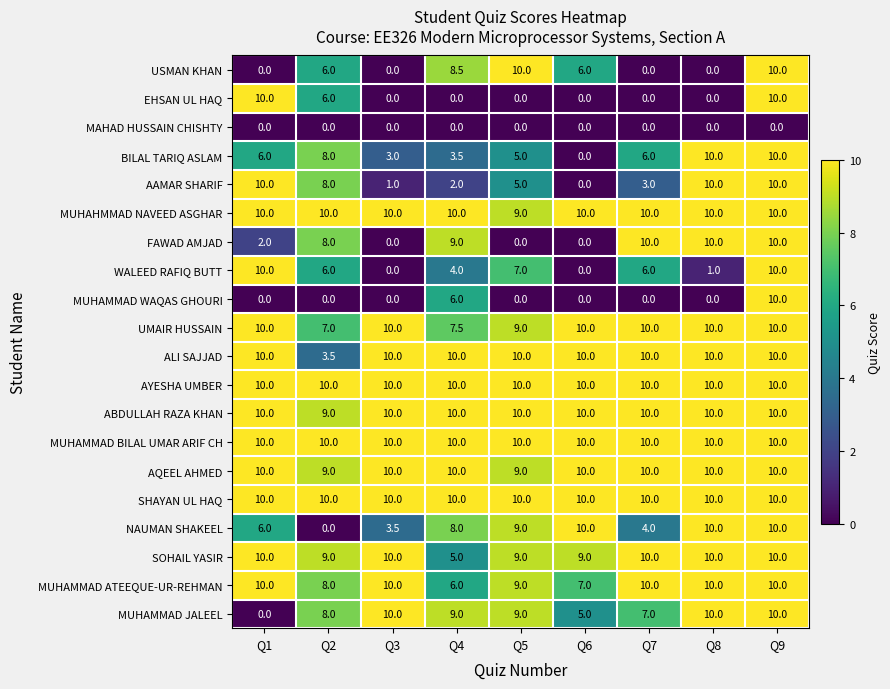

Which series changed the most between Q5 and Q6?

WALEED RAFIQ BUTT